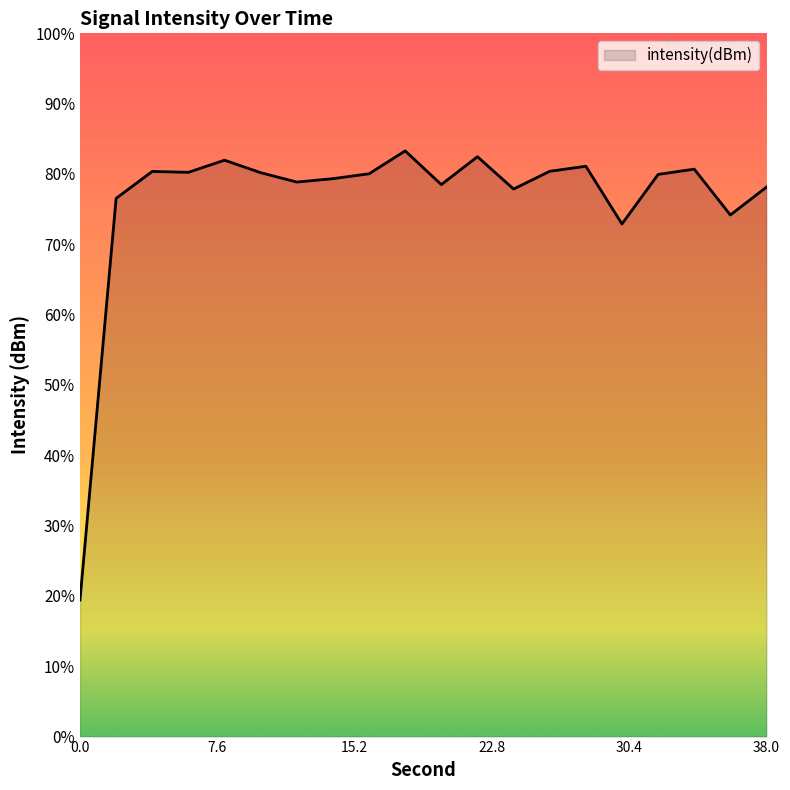

List the labels in order of value, largest first.

18, 22, 8, 28, 34, 26, 4, 6, 10, 16, 32, 14, 12, 20, 38, 24, 2, 36, 30, 0